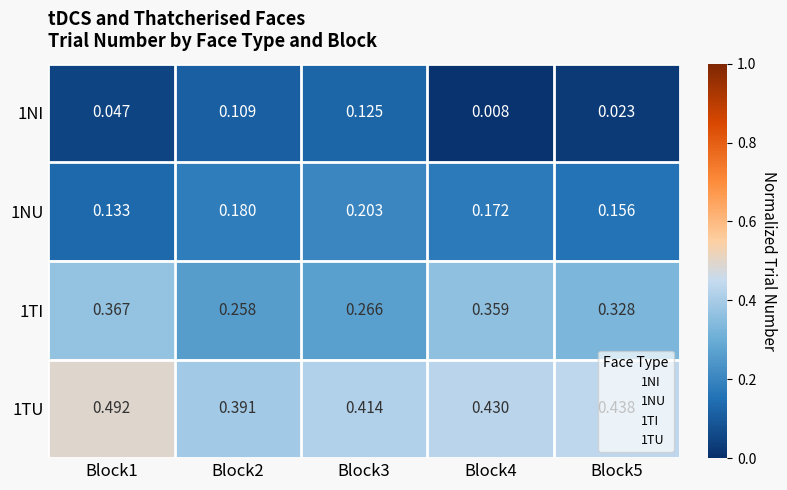

Is the value of 1TI at Block5 greater than the value of 1TU at Block4?

No